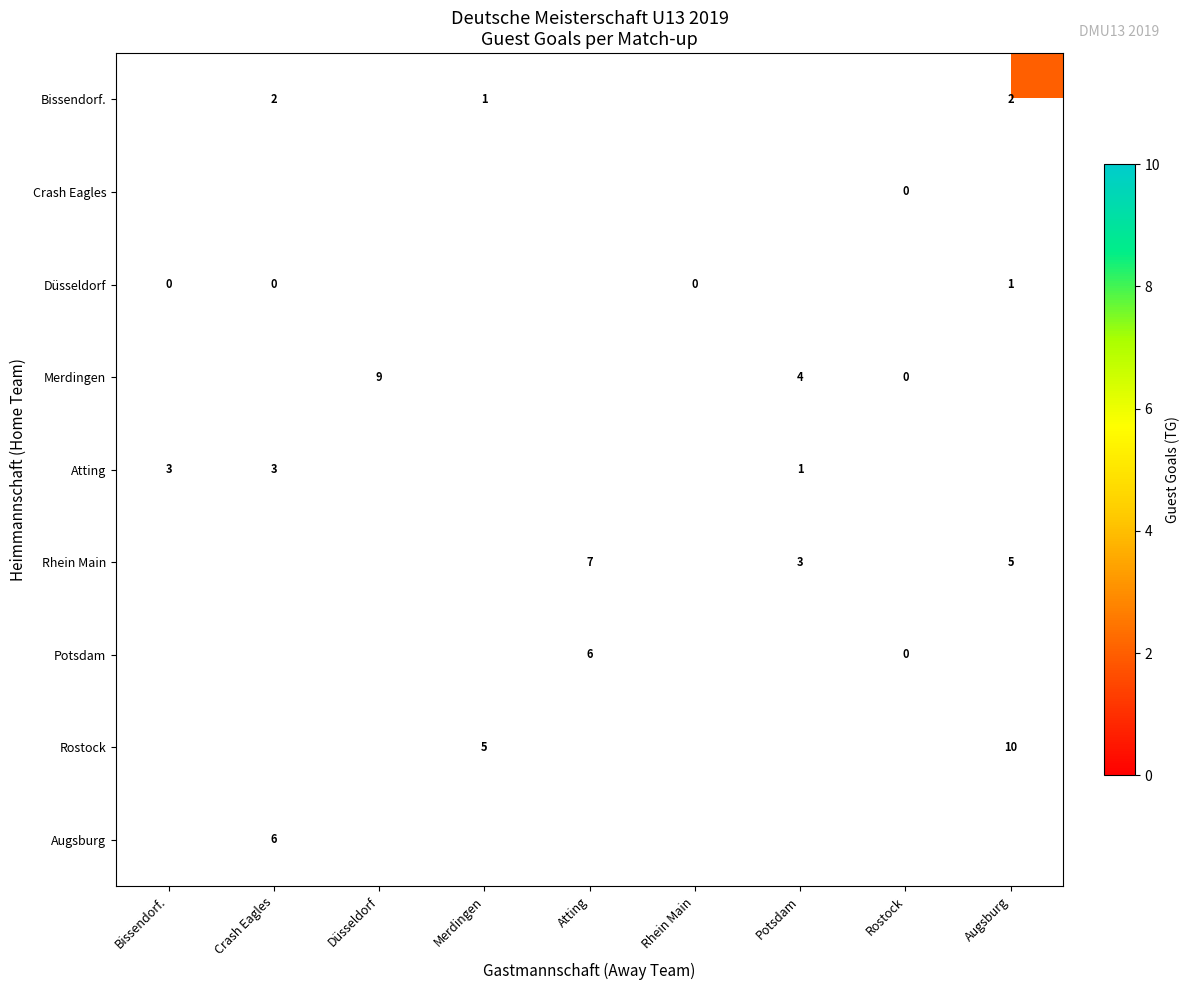

True or false: Rostock has a value of 10 at Augsburg.

True